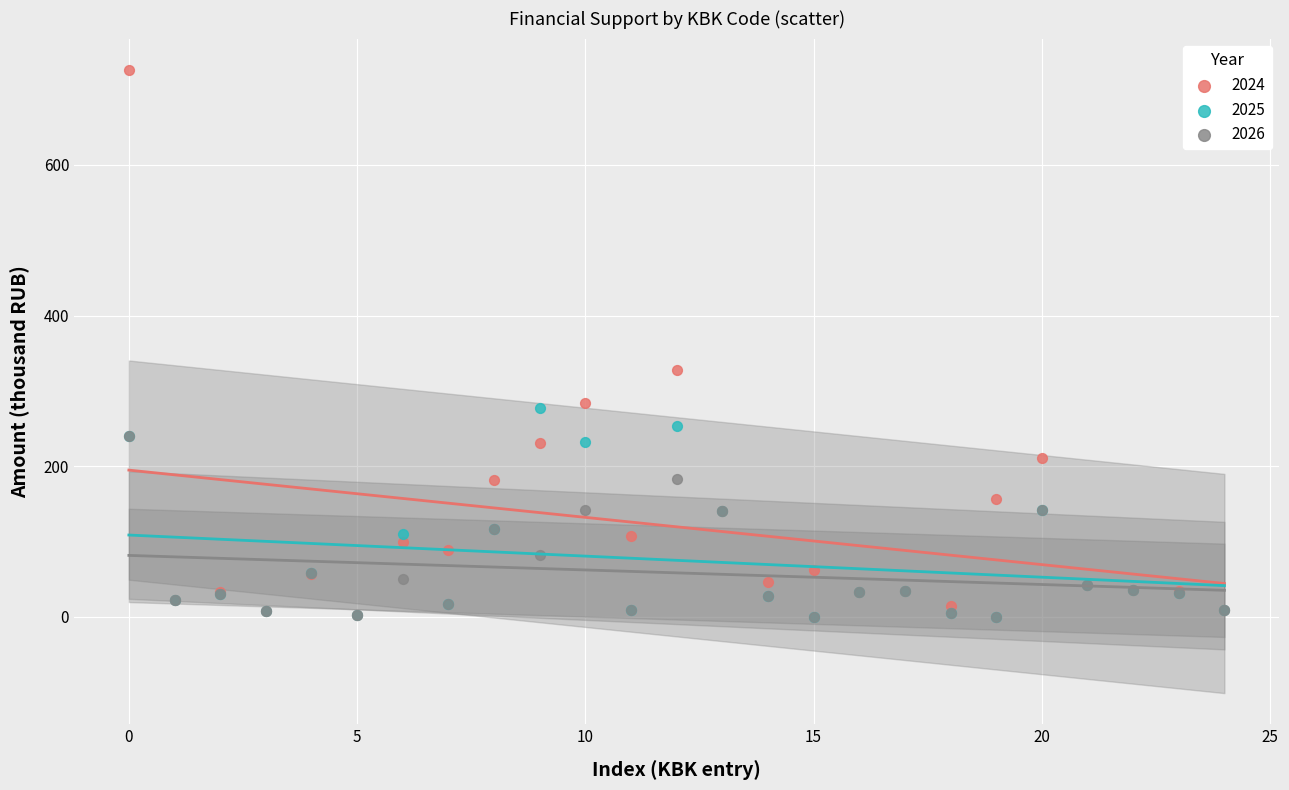

Across all series, what Y value is closest to 363?

328.0